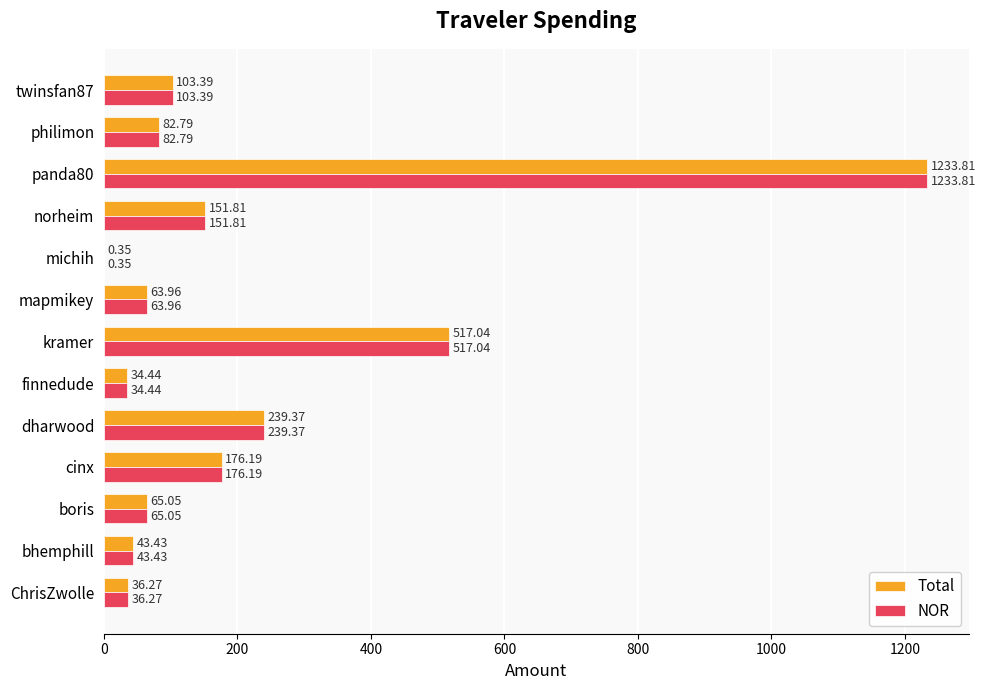

Is the value of NOR at michih greater than the value of Total at panda80?

No